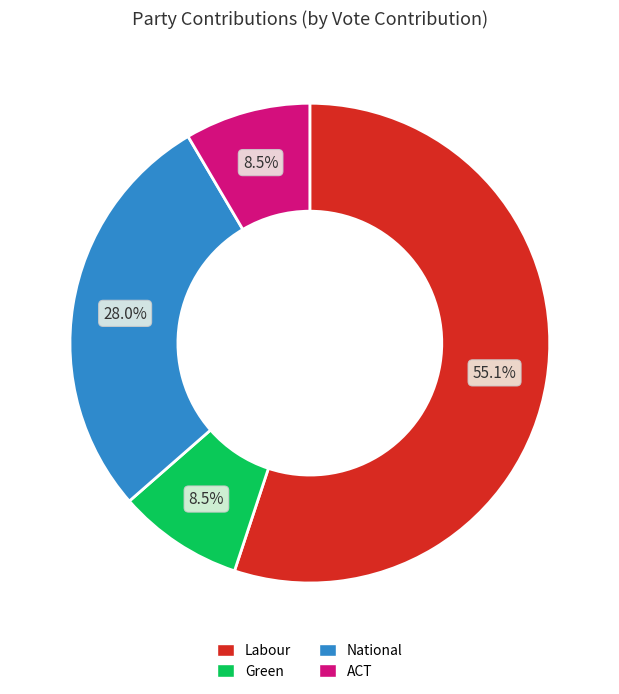

To the nearest percent, what is the difference between the Labour and Green slice percentages?

47%